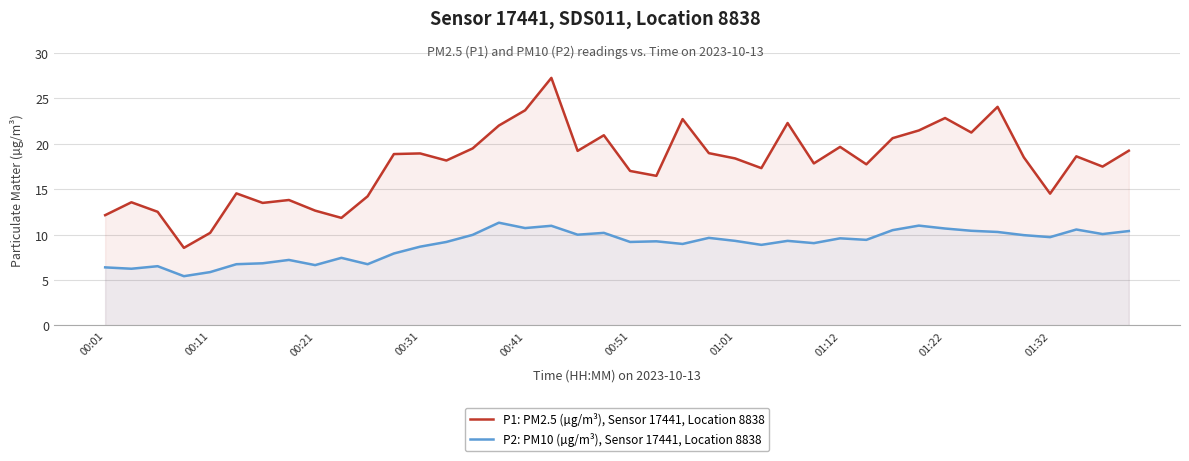

How many lines are shown in the chart?

2